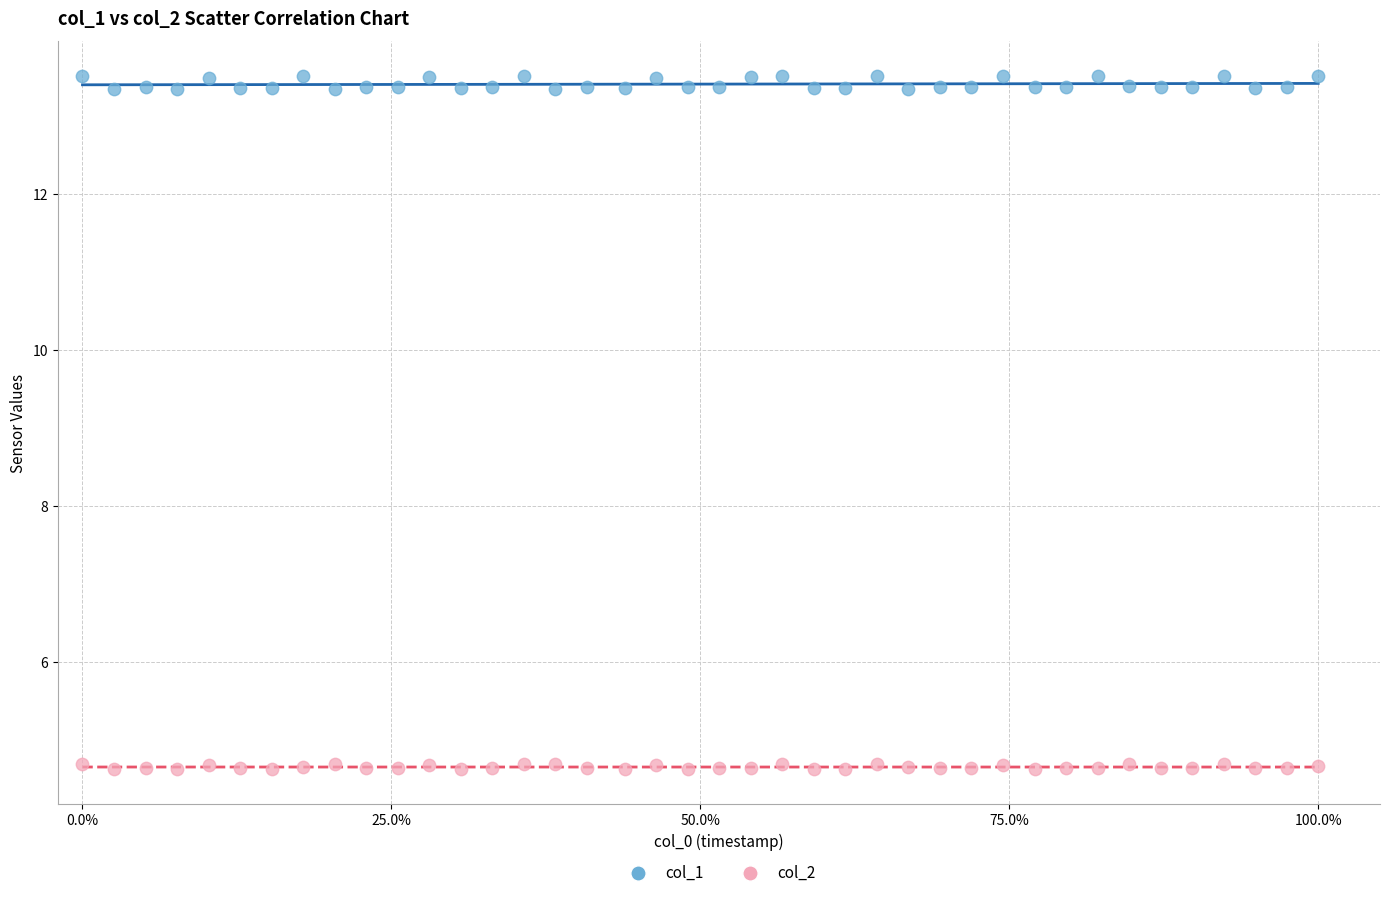

Which series reaches the maximum Y coordinate?

col_1